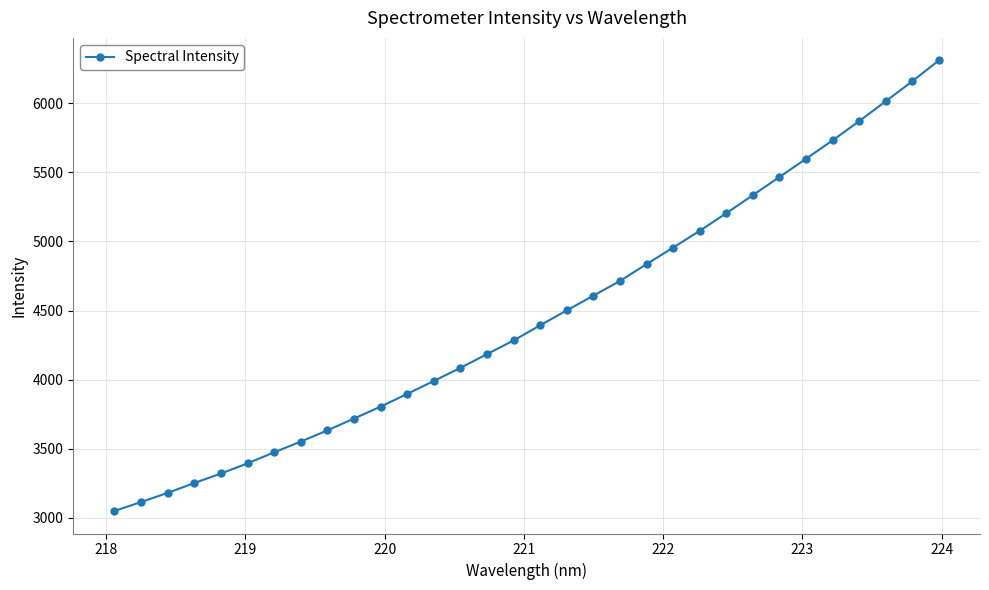

What is the value of the 7th point from the left?

3474.6